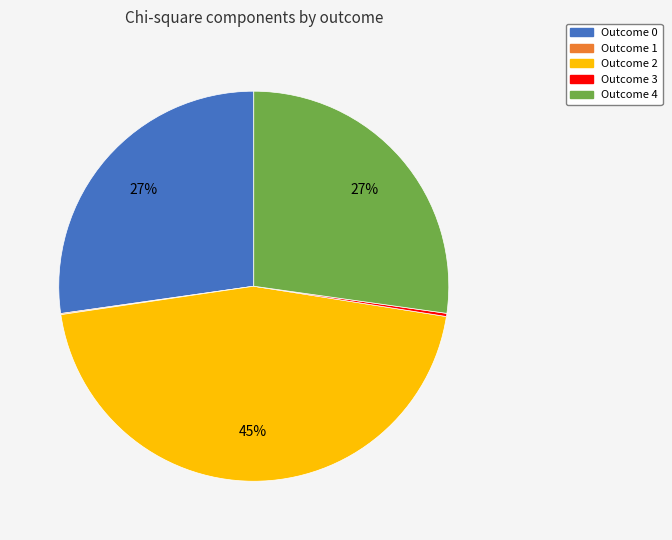

To the nearest percent, what is the difference between the largest and smallest slice percentages?

45%